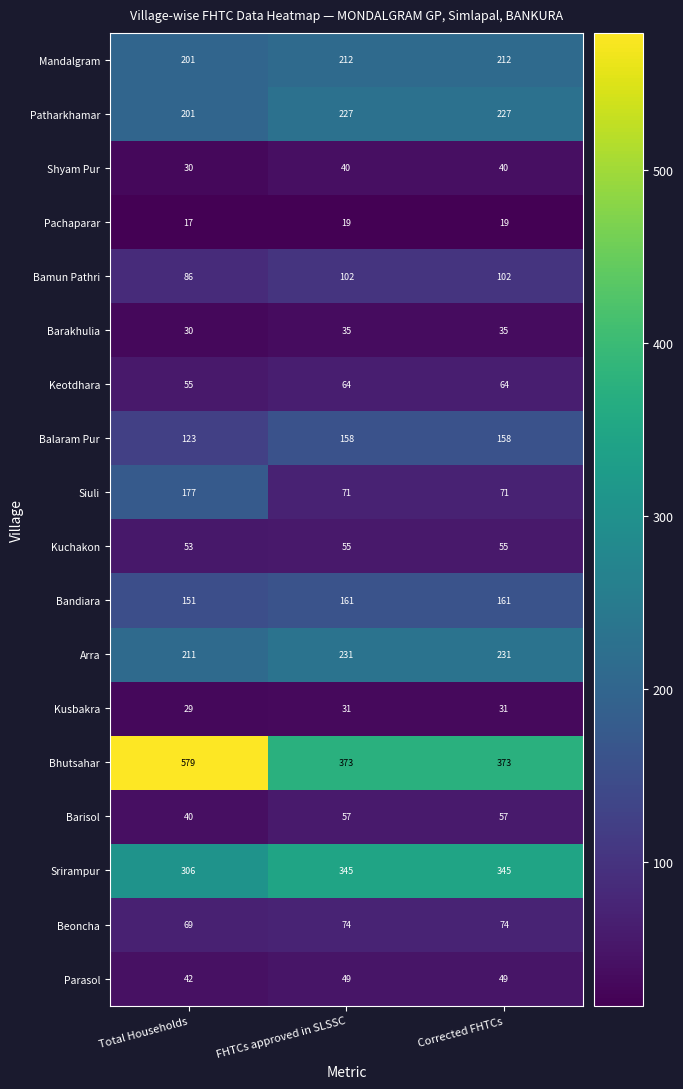

At which category does the chart reach its minimum across all series?

Total Households